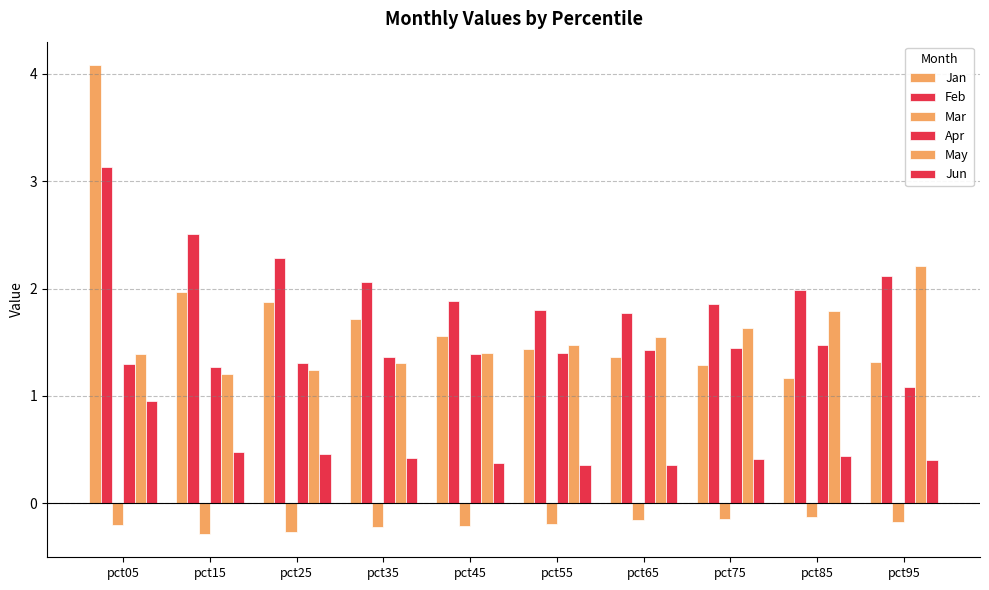

How many distinct data groups are displayed?

6